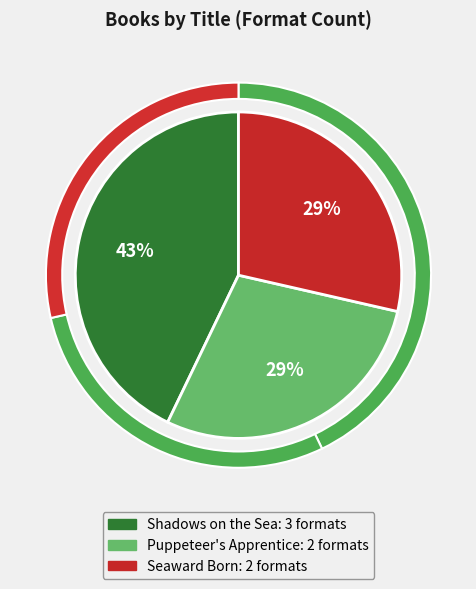

To the nearest percent, what is the difference between the Seaward Born and Shadows on the Sea slice percentages?

14%